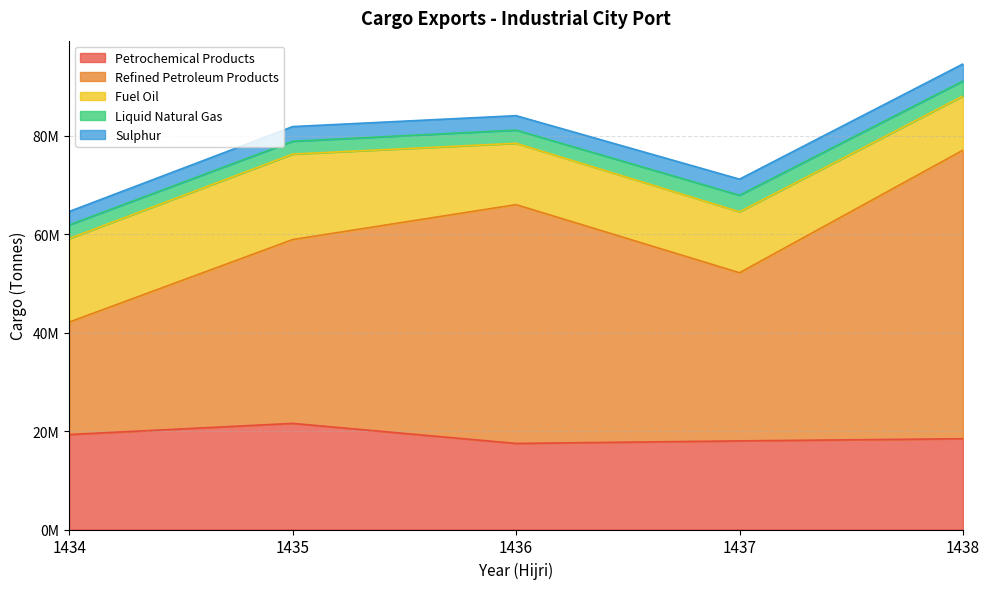

At which label does Liquid Natural Gas reach its peak?

1437